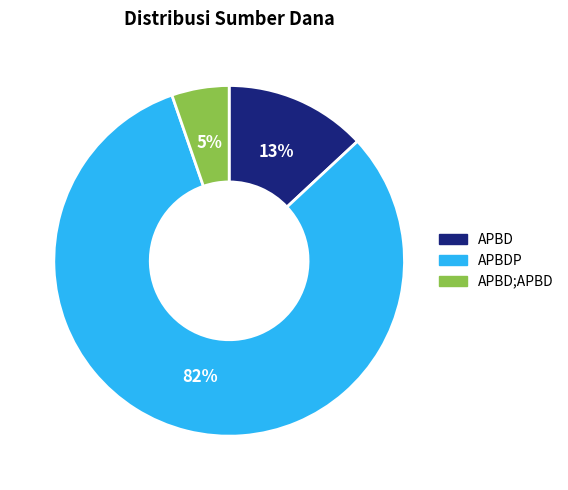

What is the majority slice?

APBDP